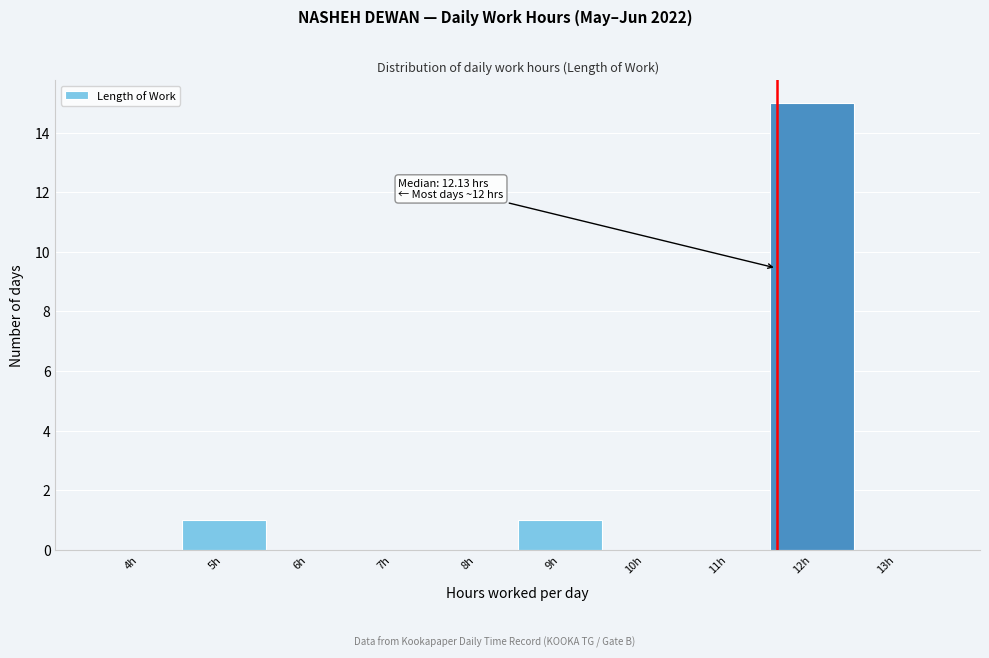

Reading left to right, list all the values displayed in this chart.

4h=0	5h=1	6h=0	7h=0	8h=0	9h=1	10h=0	11h=0	12h=15	13h=0